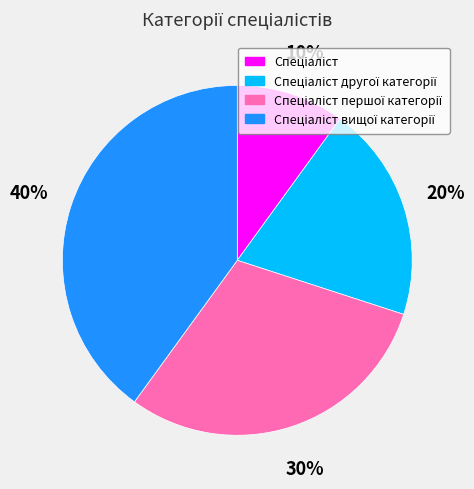

Is there any slice that represents more than half of the pie?

No